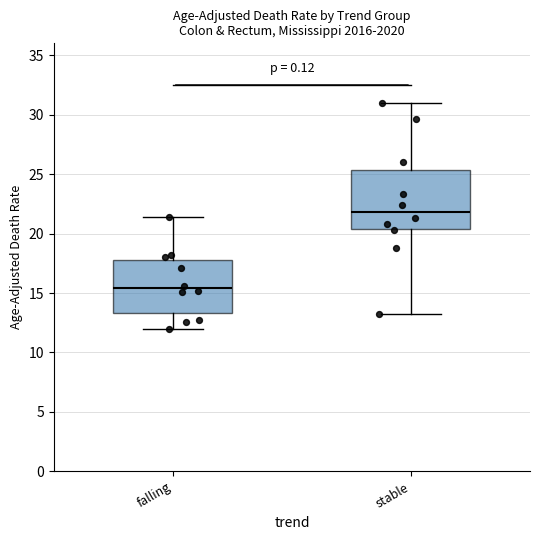

Reading left to right, read every box against the y-axis: the position of its median line, the range the box covers, and the ends of its whiskers. The values are not printed on the chart, so give them approximately, as read against the axis.

falling: median 15.5, box 13.5 to 18.0, whiskers 12.0 to 21.5
stable: median 22.0, box 20.5 to 25.5, whiskers 13.0 to 31.0